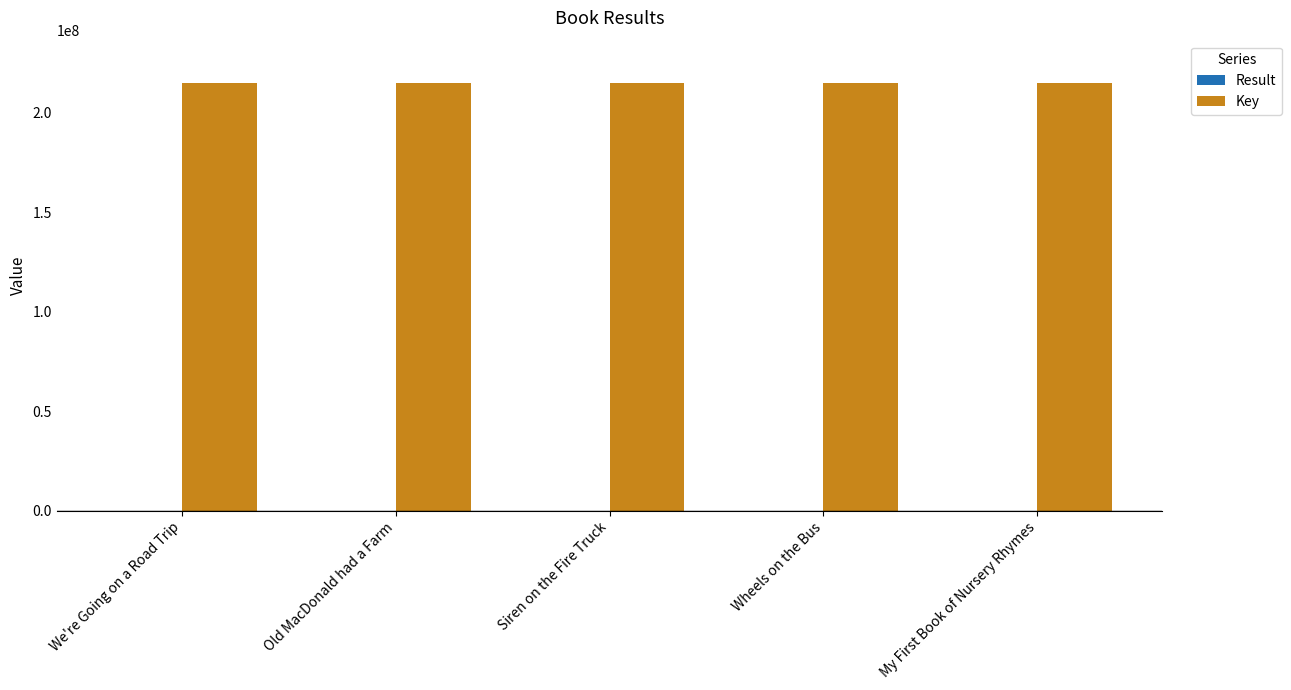

What is the greatest value displayed?

214855755